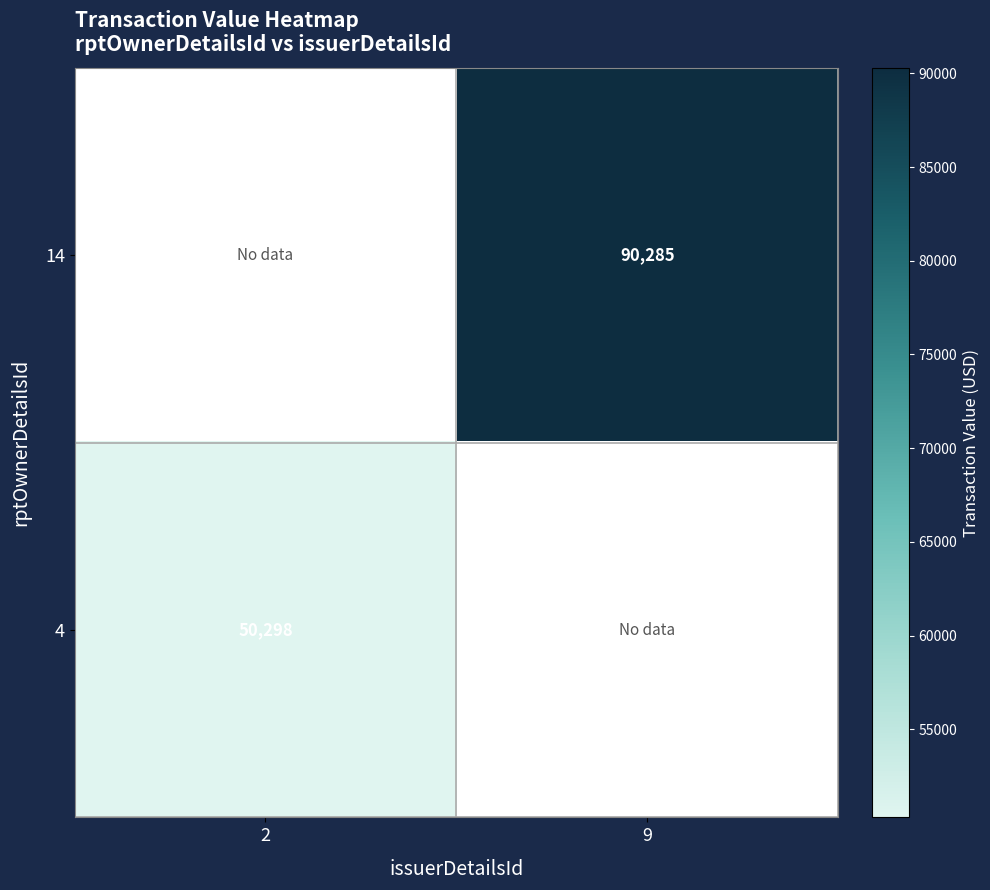

Is the value of 14 at 9 greater than the value of 4 at 2?

Yes